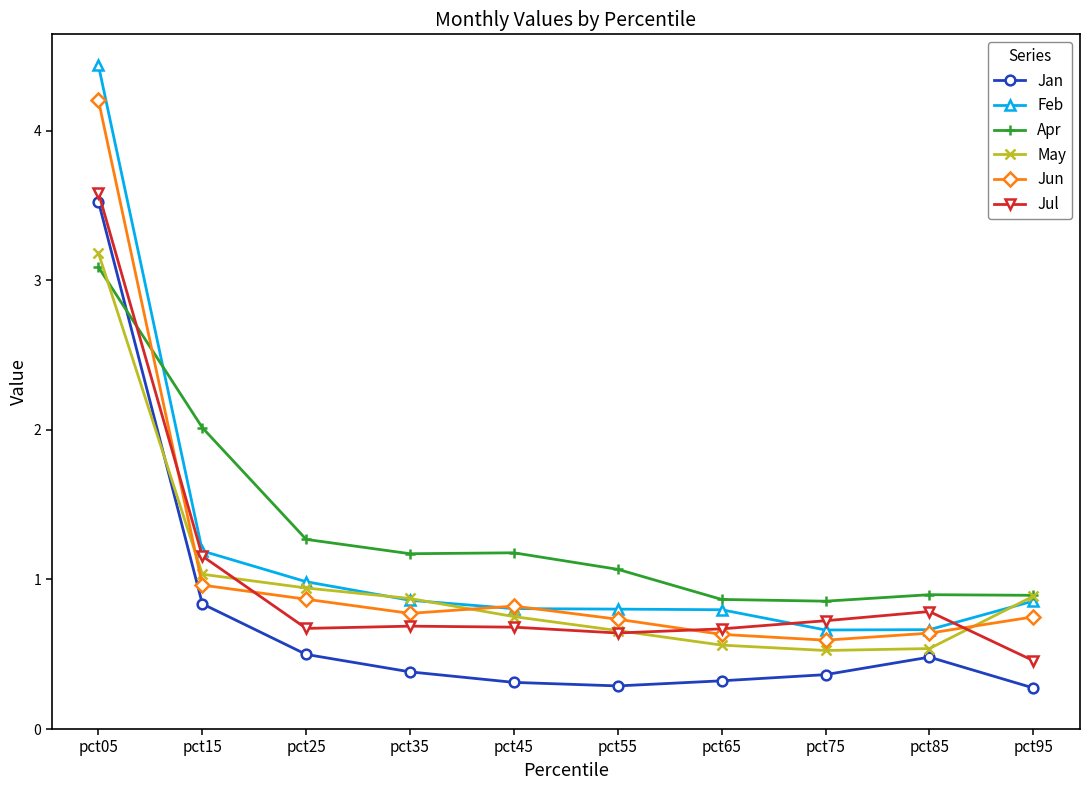

Which series changed the most between pct25 and pct65?

Apr